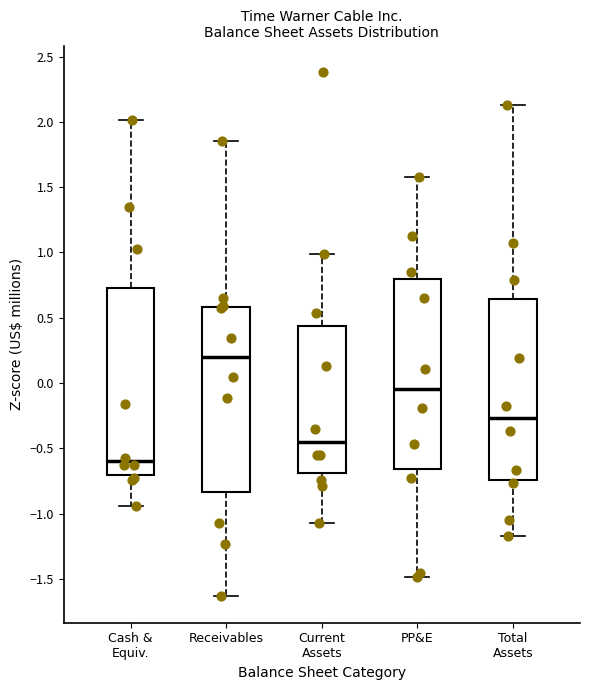

Which box's median line is the lowest?

Cash & Equiv.